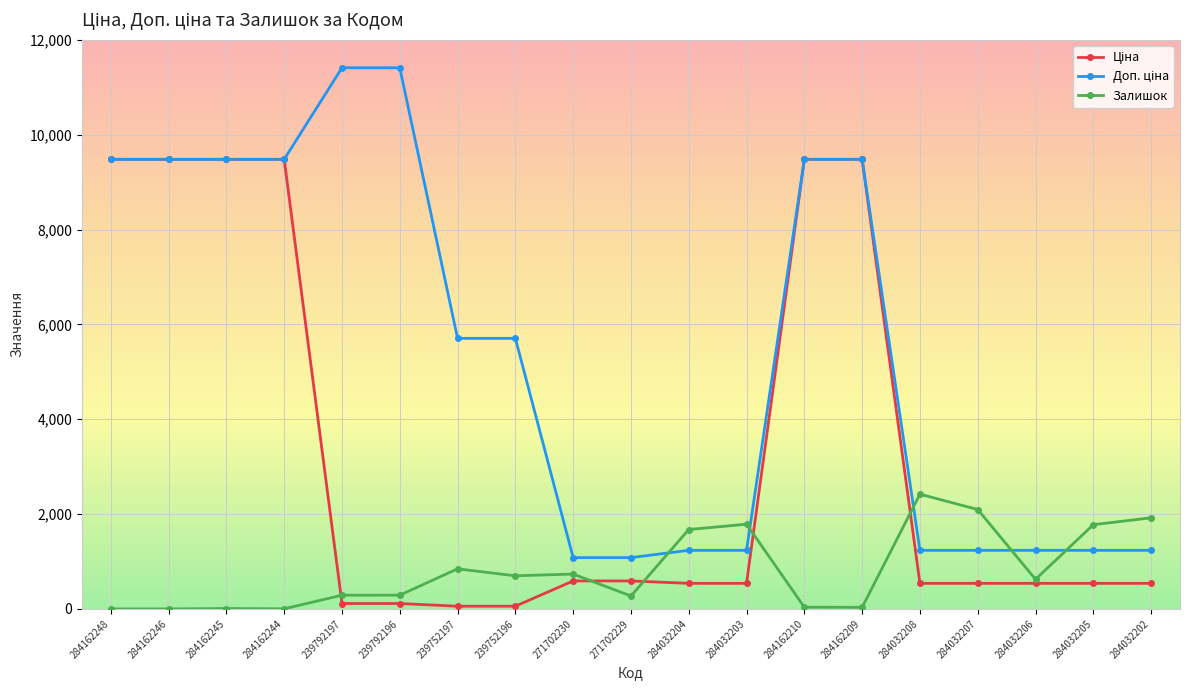

At how many categories does at least one series exceed 7467?

8